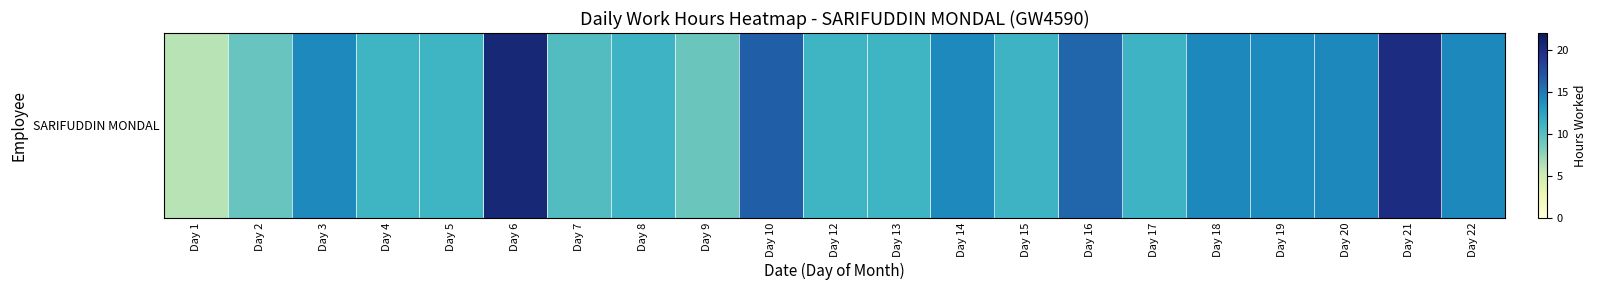

At which category does the chart reach its minimum across all series?

Day 1